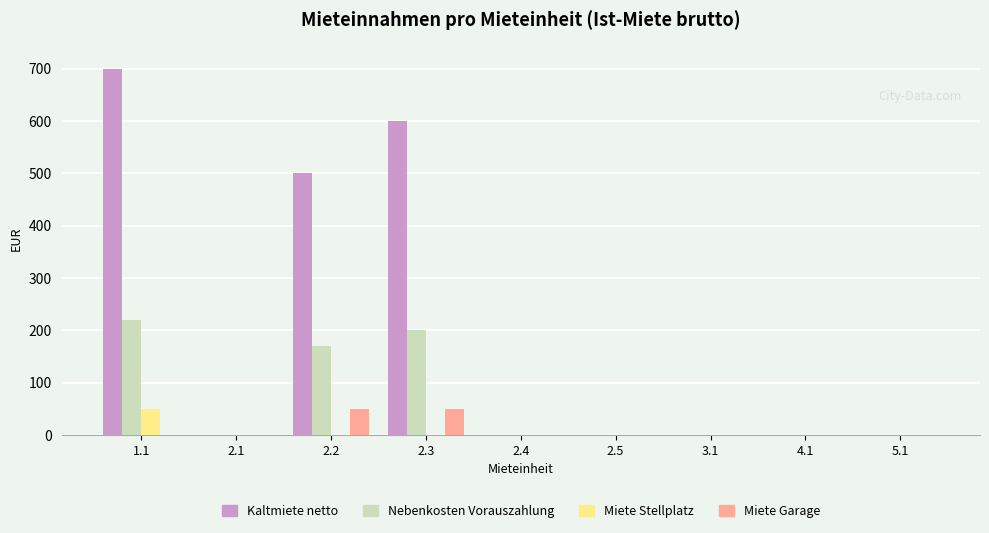

What is the sum of all Nebenkosten Vorauszahlung values?

590